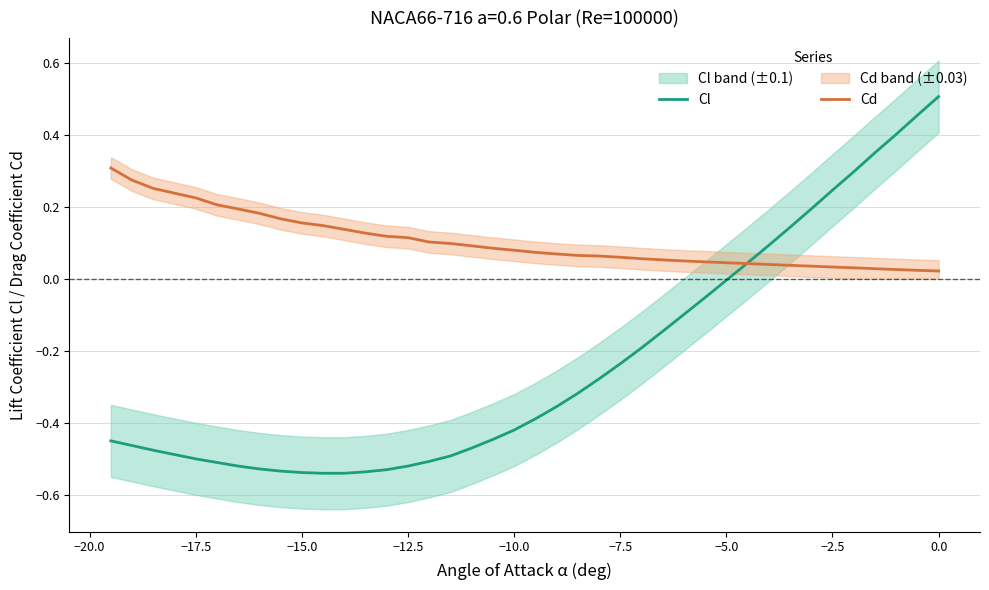

What are all the series names shown in the legend?

Cl, Cd